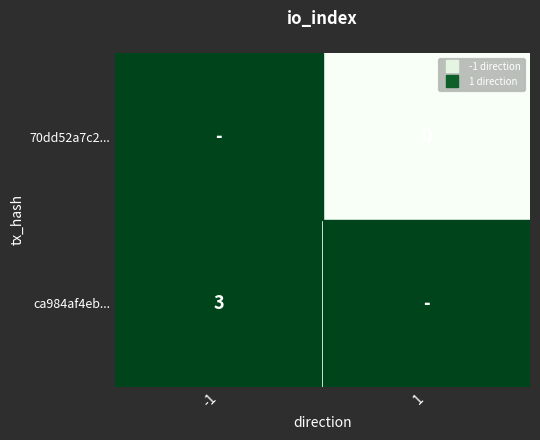

At which category is the sum across all series the highest?

-1